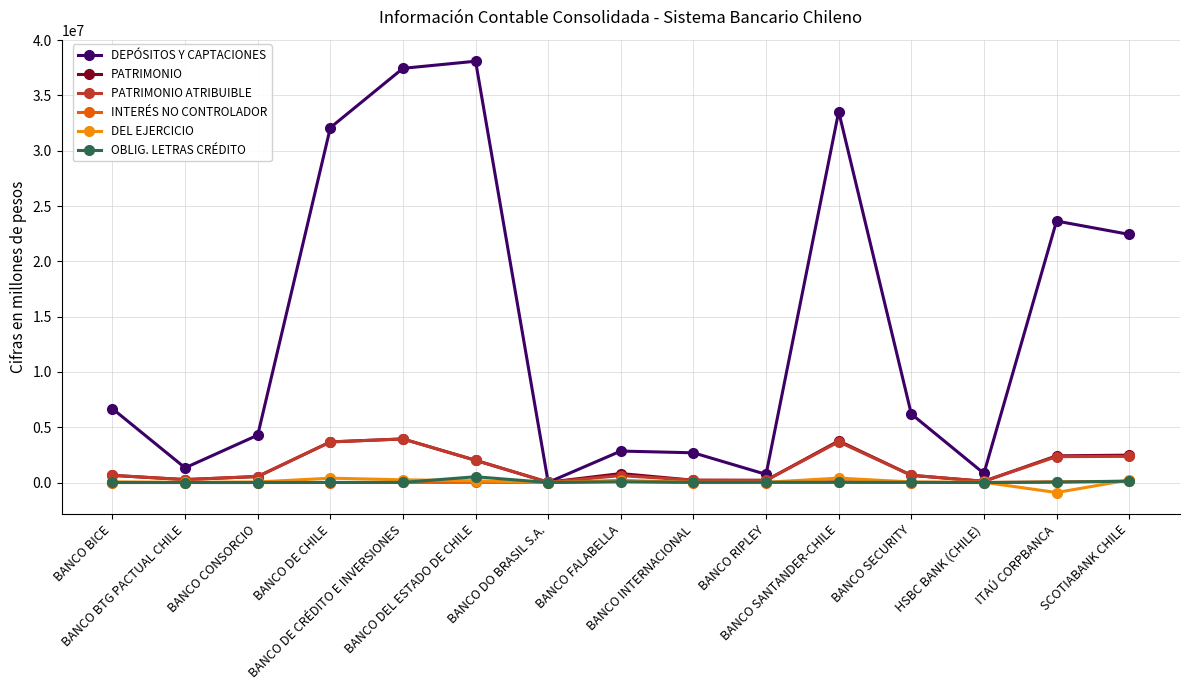

Which series has the largest total across all categories?

DEPÓSITOS Y CAPTACIONES